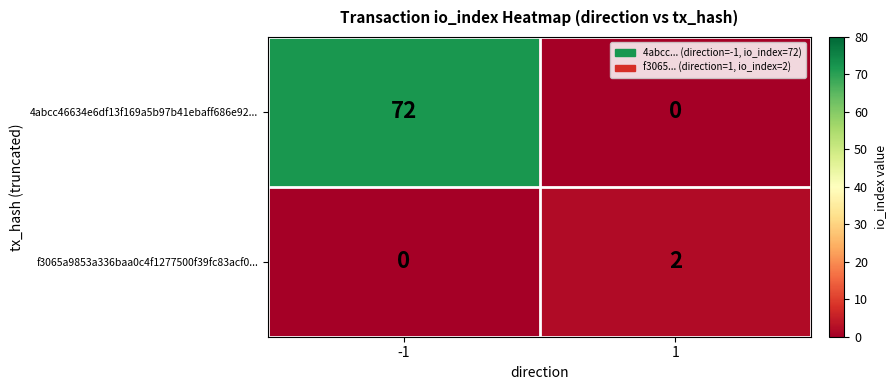

At -1, list the series in order from largest to smallest.

4abcc46634e6df13f169a5b97b41ebaff686e92..., f3065a9853a336baa0c4f1277500f39fc83acf0...